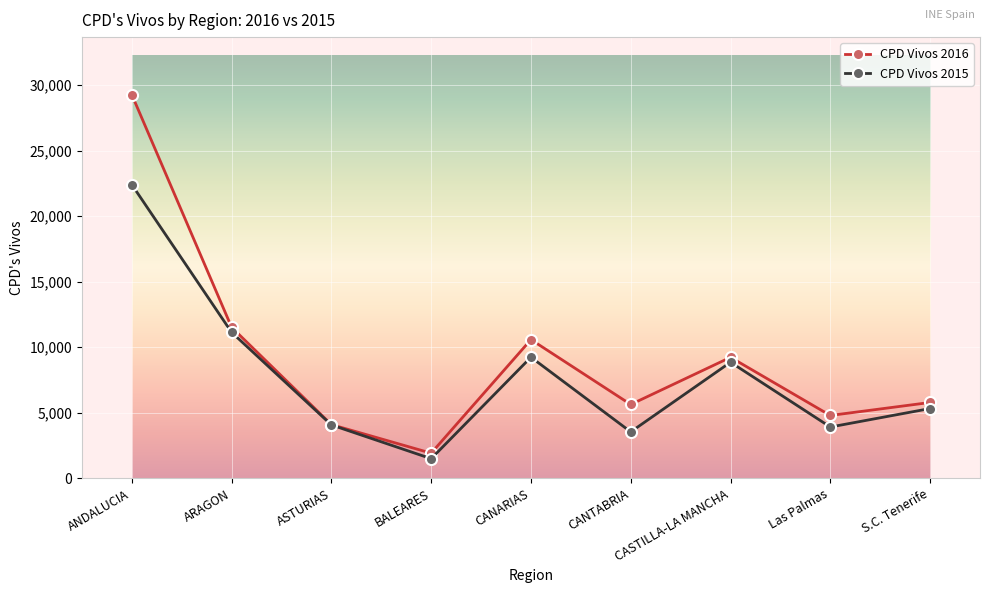

What is the difference between the maximum and minimum values in the CPD Vivos 2015 series?

20909